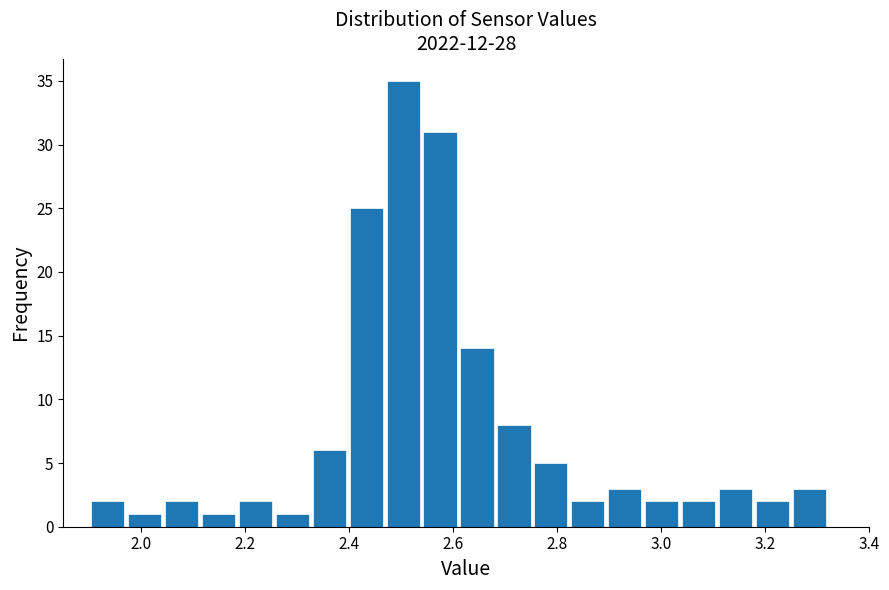

Around what value on the x-axis is the tallest bar? Give the approximate position of its centre, as read against the axis.

2.50